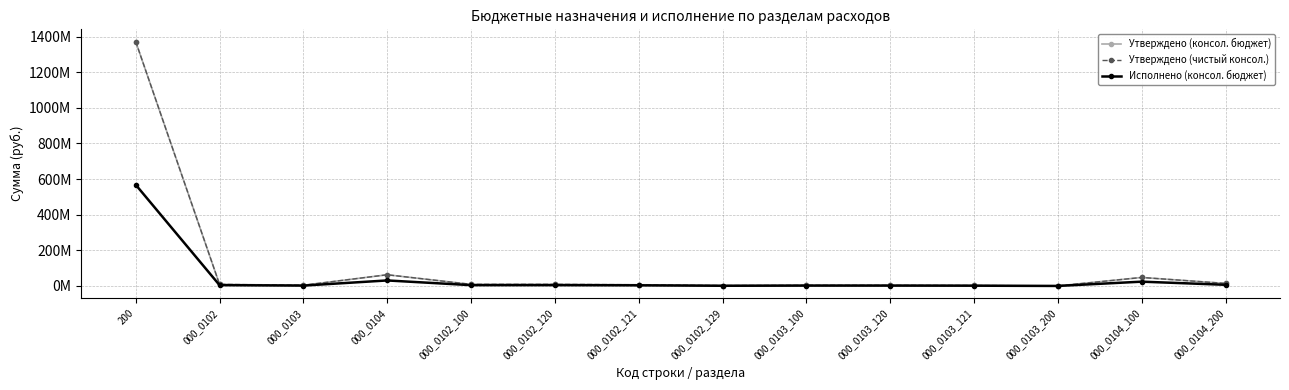

What is the sum of all Исполнено (консол. бюджет) values?

655475395.3